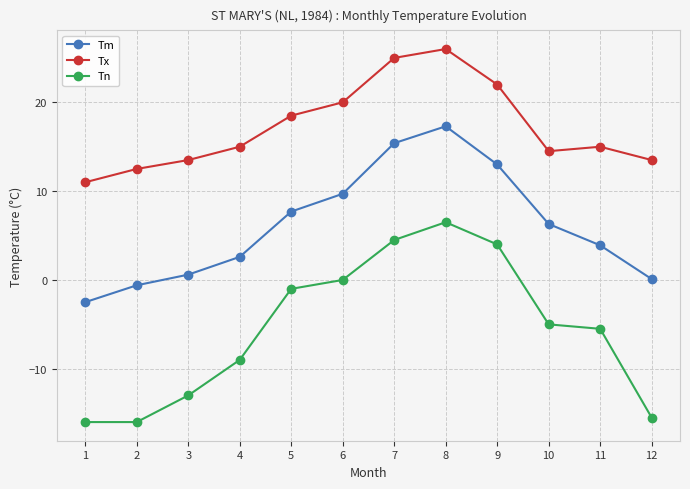

What is the sum of the Tm values at 1 and 3?

-1.9